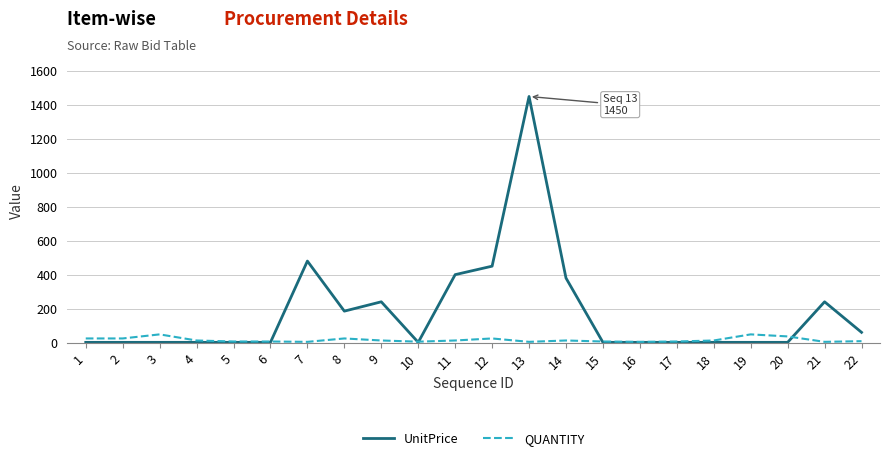

At which label is UnitPrice closest to 725?

7